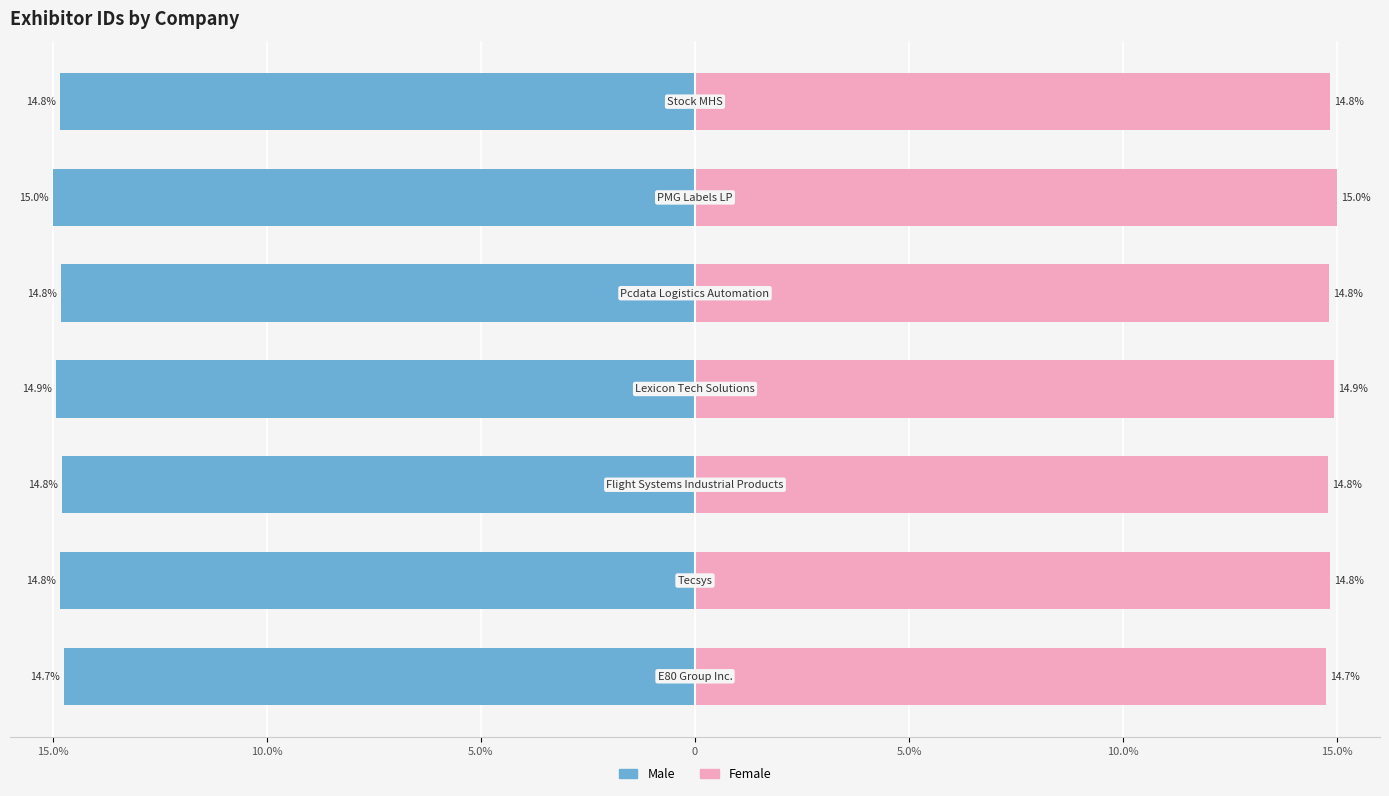

Is it true that Female equals 4.0 at 10.0%?

False